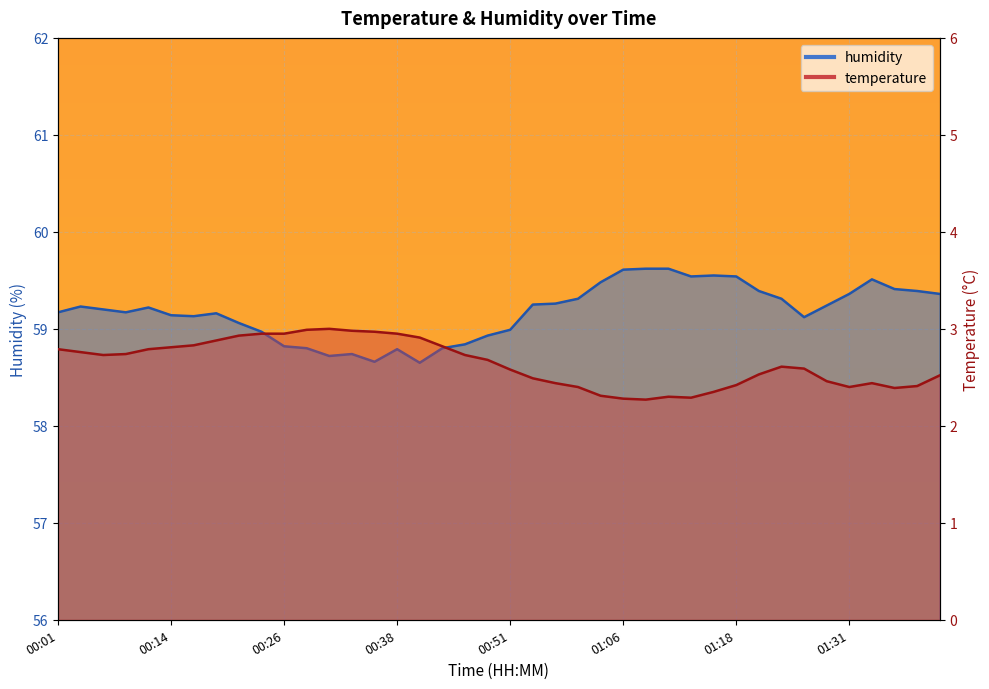

What is the difference between the maximum and minimum values in the temperature series?

0.7